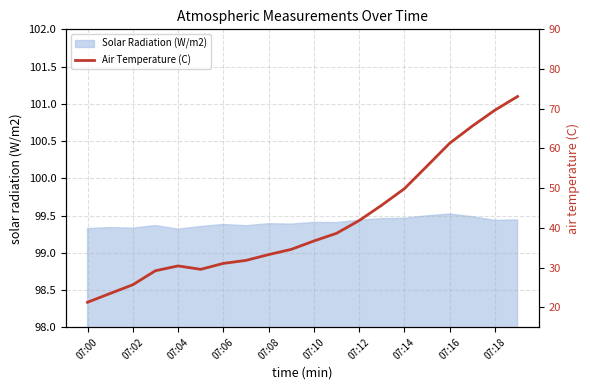

Is it true that Solar Radiation (W/m2) equals 150.6 at 07:12?

False